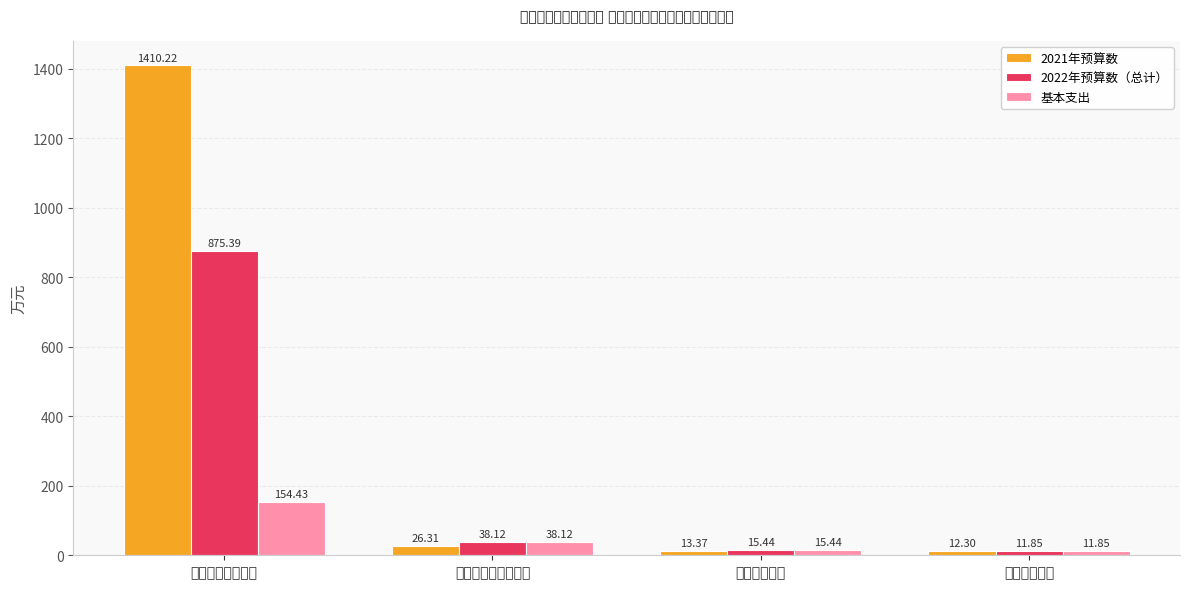

At which label does 2021年预算数 reach its minimum?

住房保障支出